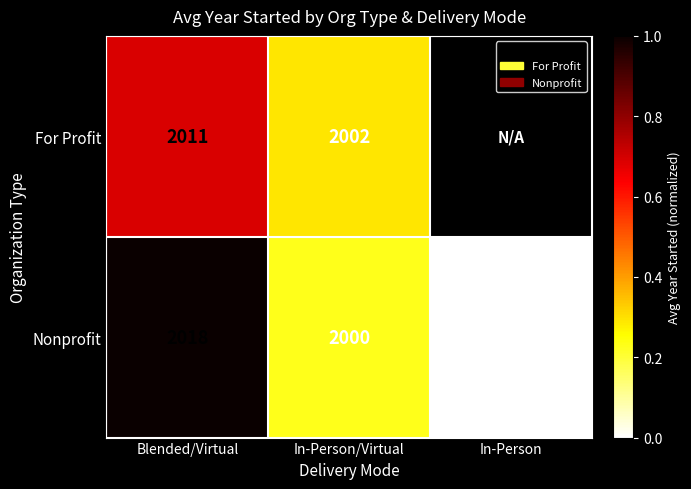

Which category has the lowest value in the Nonprofit series?

In-Person